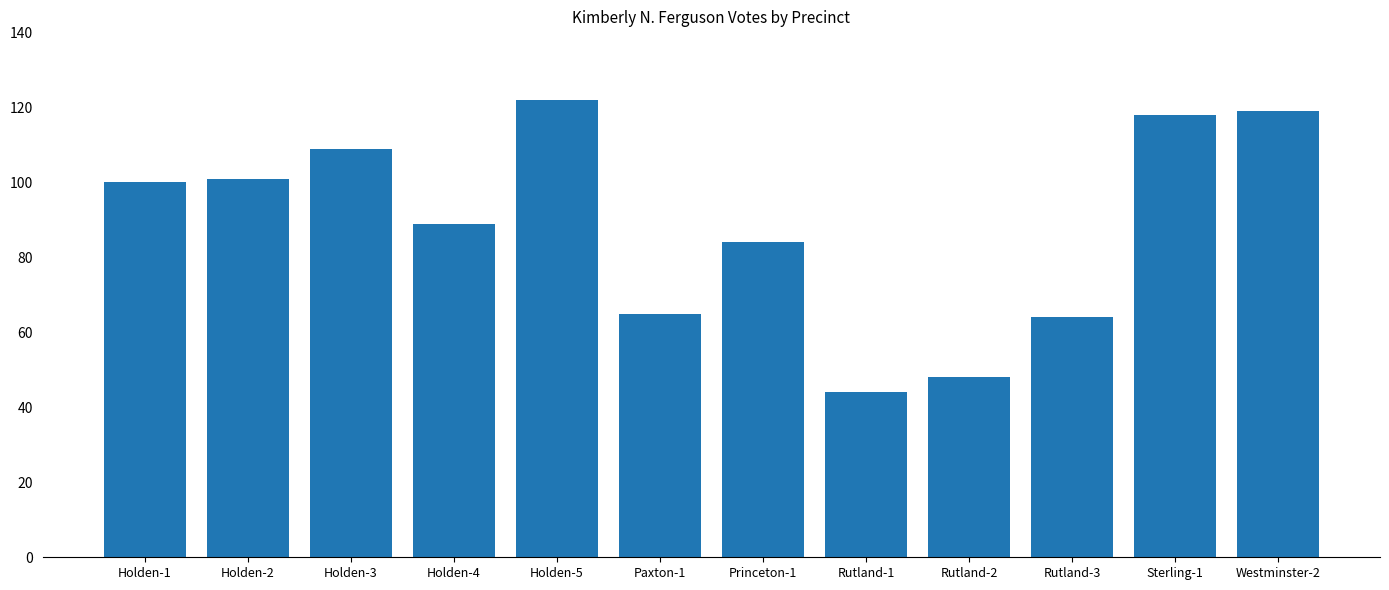

What is the label of the 12th bar from the right?

Holden-1